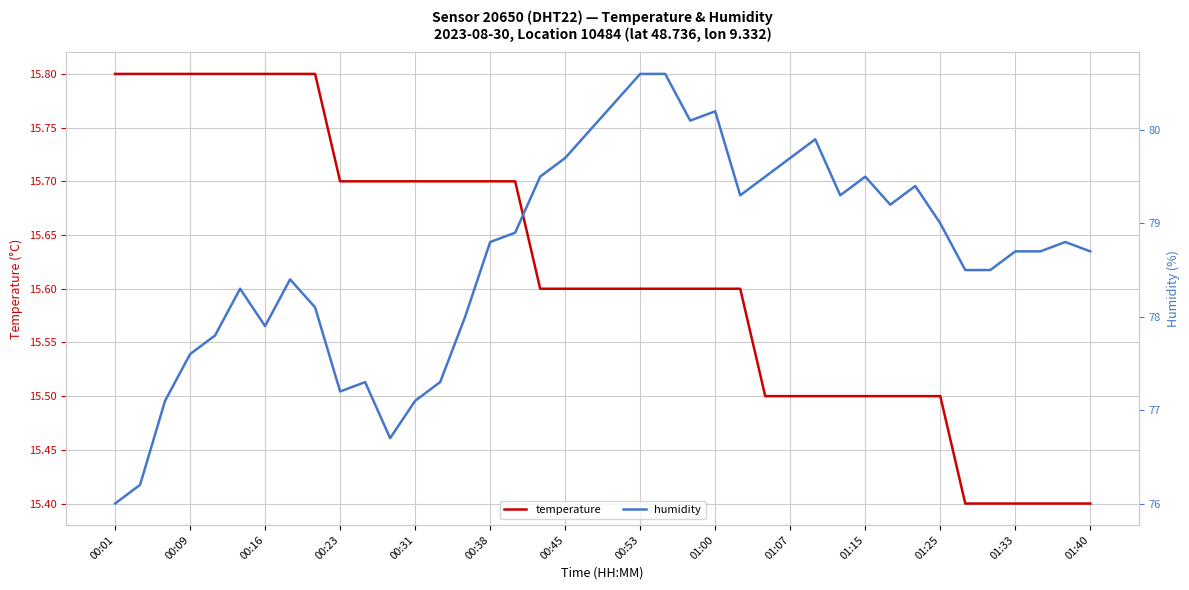

Is it true that temperature equals 4.8 at 00:09?

False